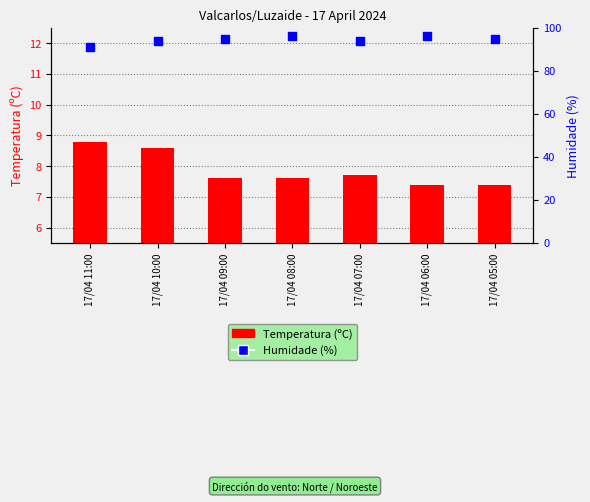

What are all the series names shown in the legend?

Temperatura (ºC), Humidade (%)